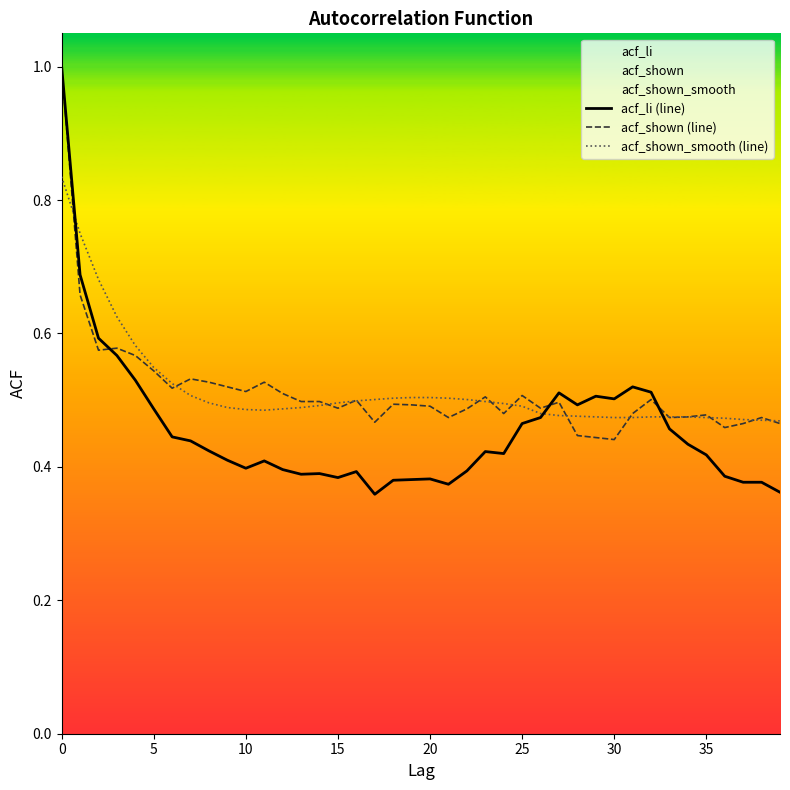

Which series has the largest range (max minus min)?

acf_li (line)